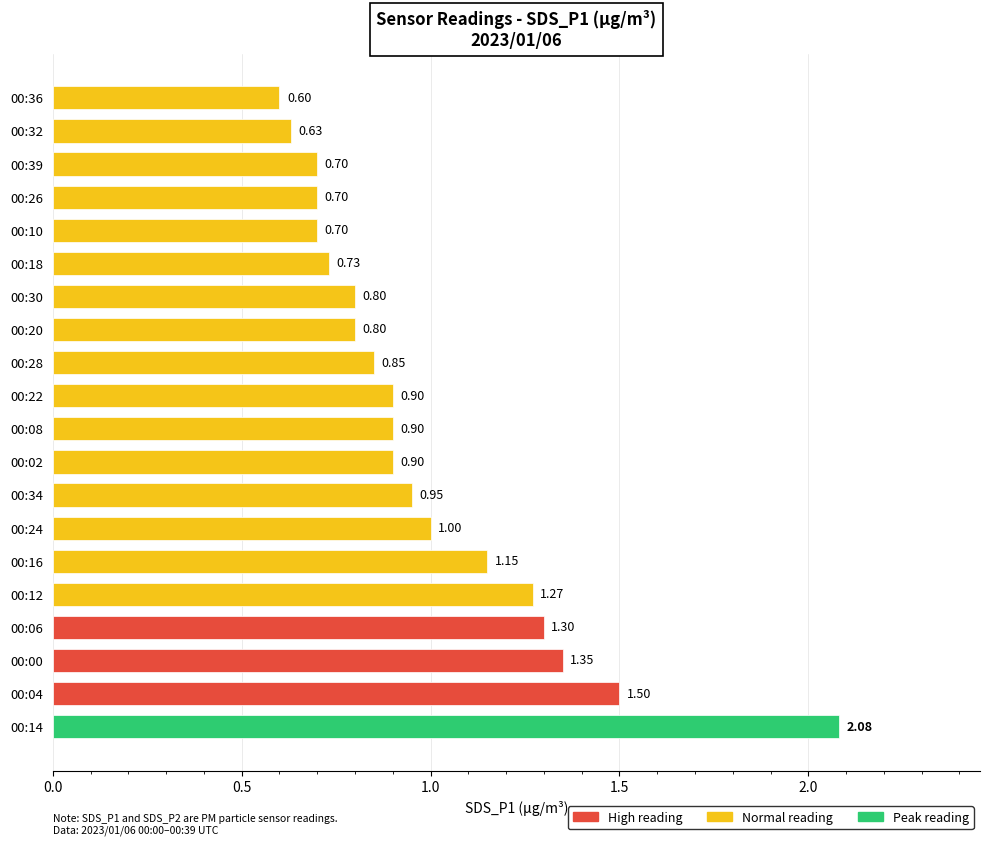

What is the difference between the values at 00:02 and 00:32?

0.3